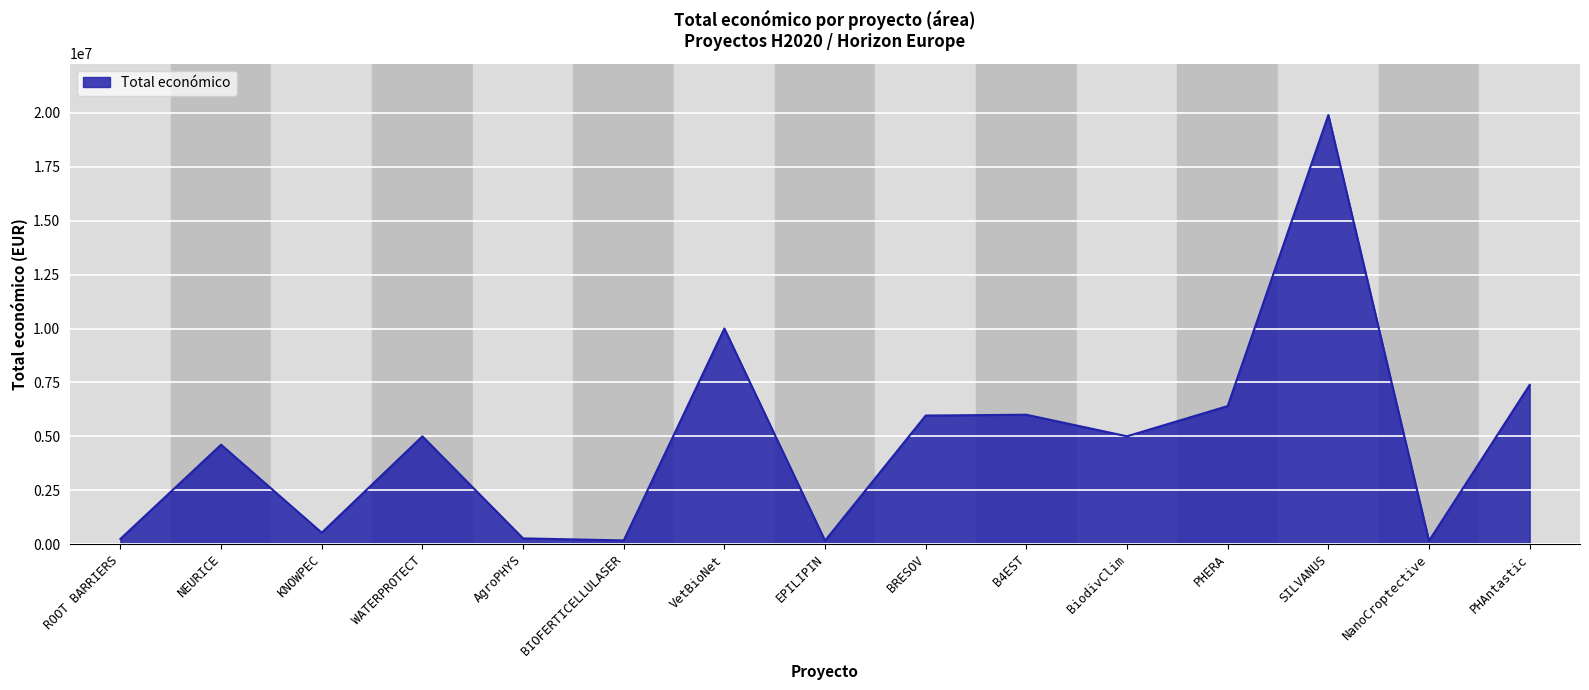

What is the difference between the maximum and minimum values?

19752190